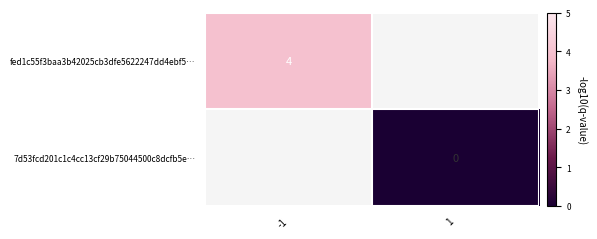

At how many categories does at least one series exceed 1?

1